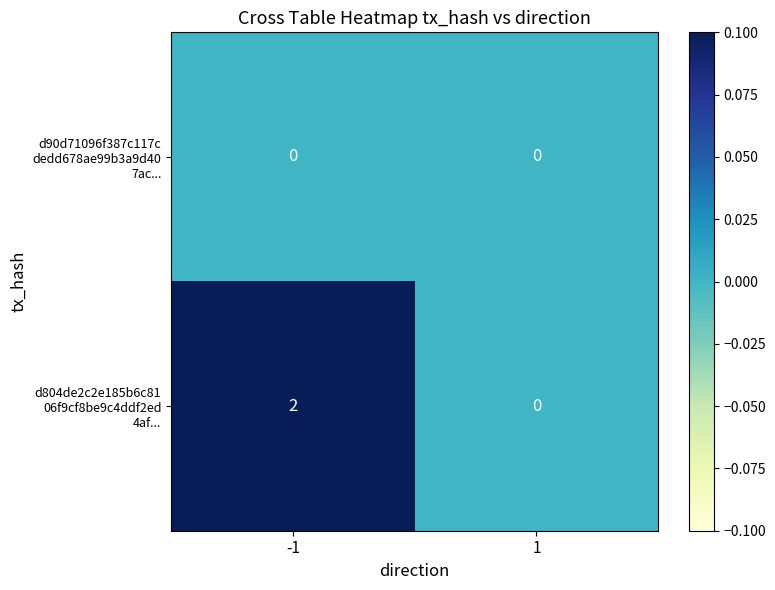

Which series changed the most between -1 and 1?

d804de2c2e185b6c81 06f9cf8be9c4ddf2ed 4af...